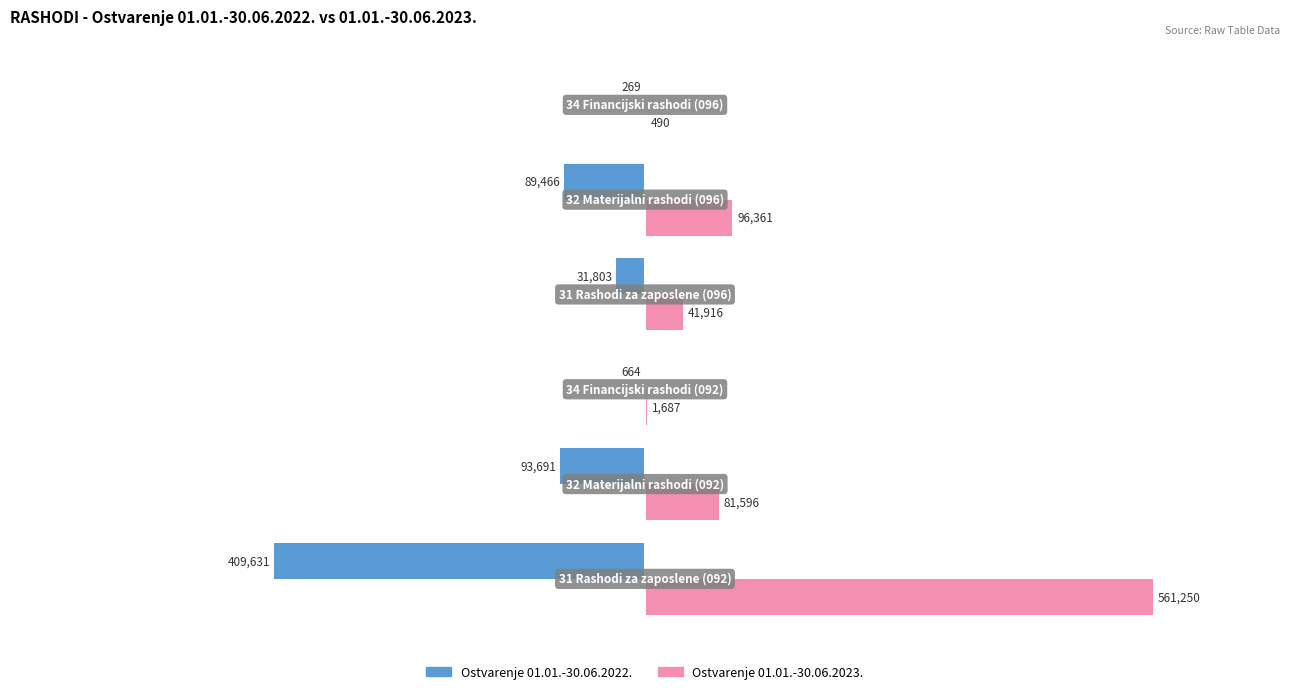

What is the maximum value for Ostvarenje 01.01.-30.06.2022.?

-269.3